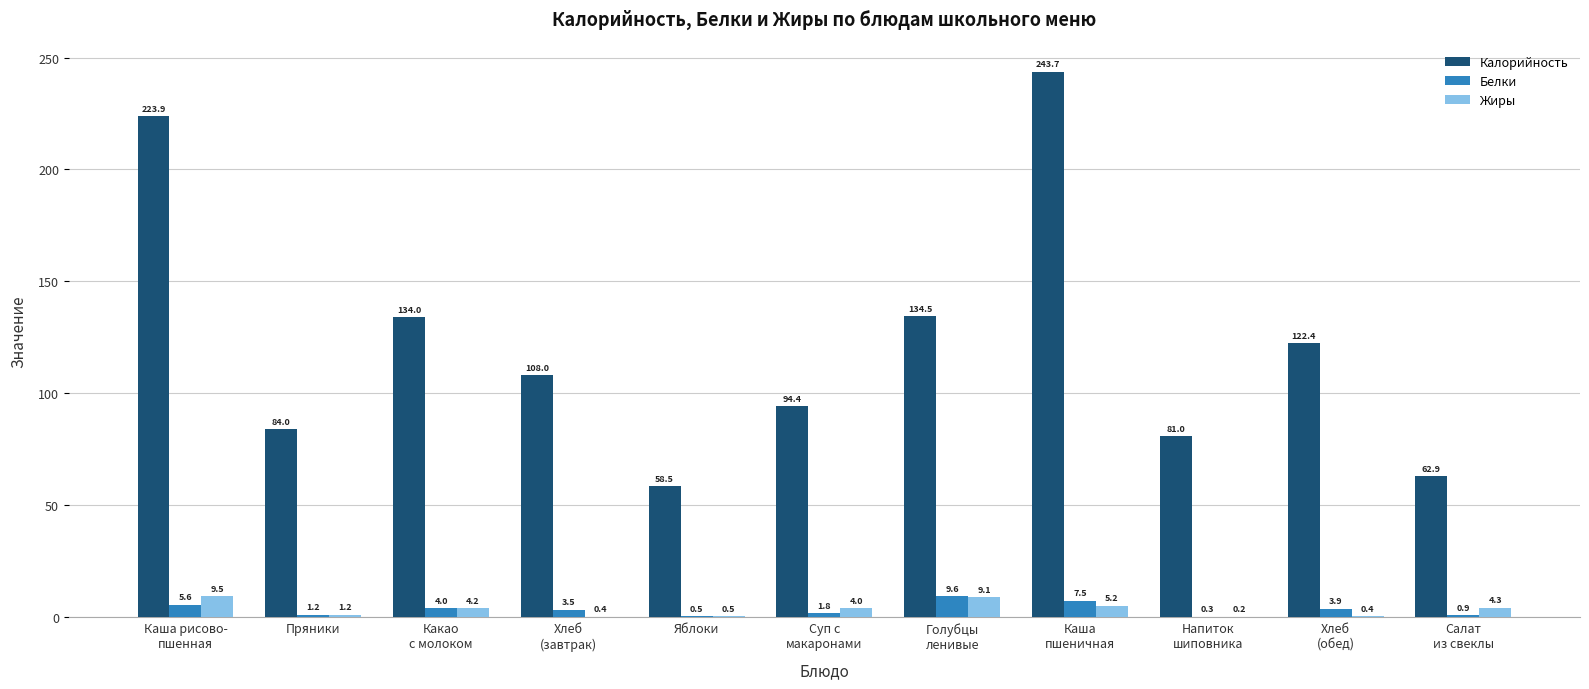

What is the greatest value displayed?

243.7